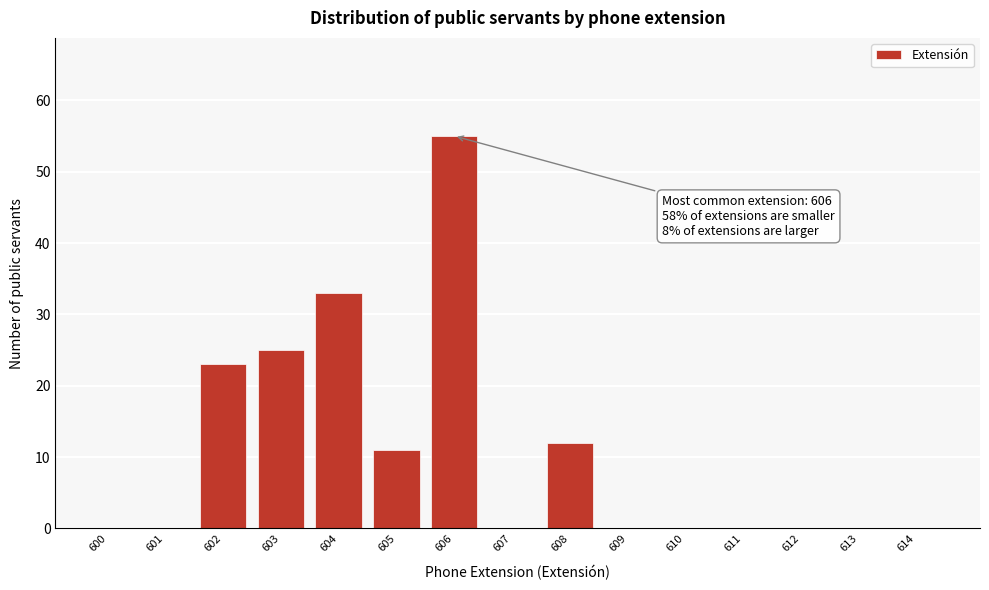

Reading right to left, extract all data points from this chart.

614=0	613=0	612=0	611=0	610=0	609=0	608=12	607=0	606=55	605=11	604=33	603=25	602=23	601=0	600=0